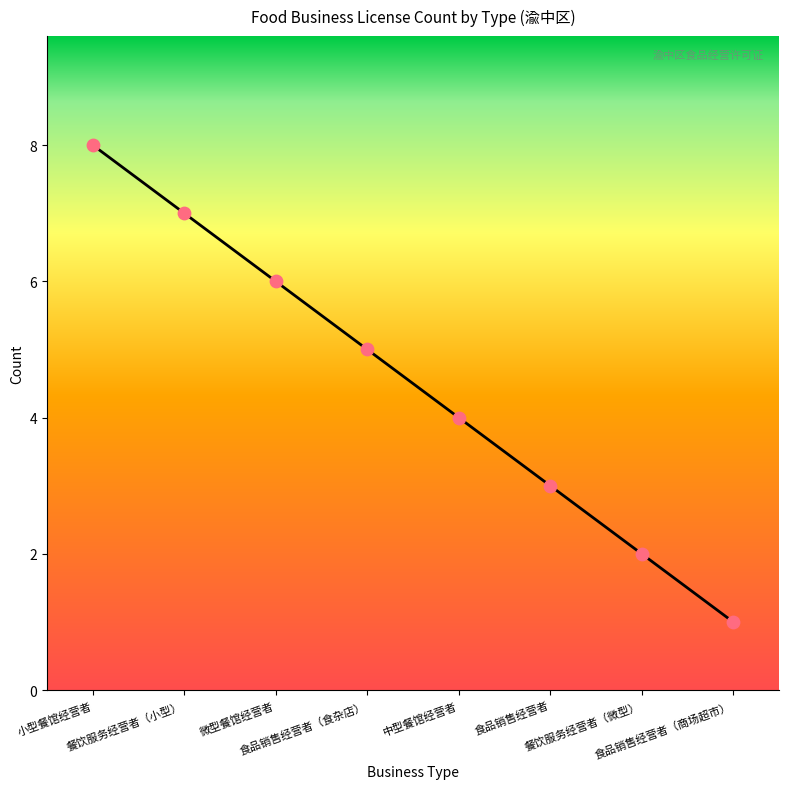

Approximately how many times larger is the value at 食品销售经营者 compared to 小型餐馆经营者?

0.4